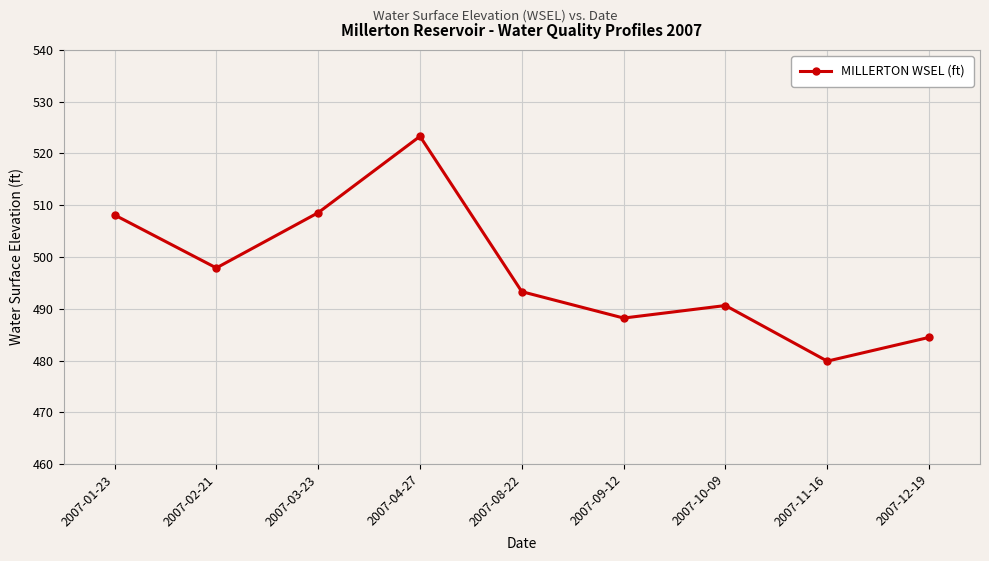

What is the label of the 5th point from the right?

2007-08-22